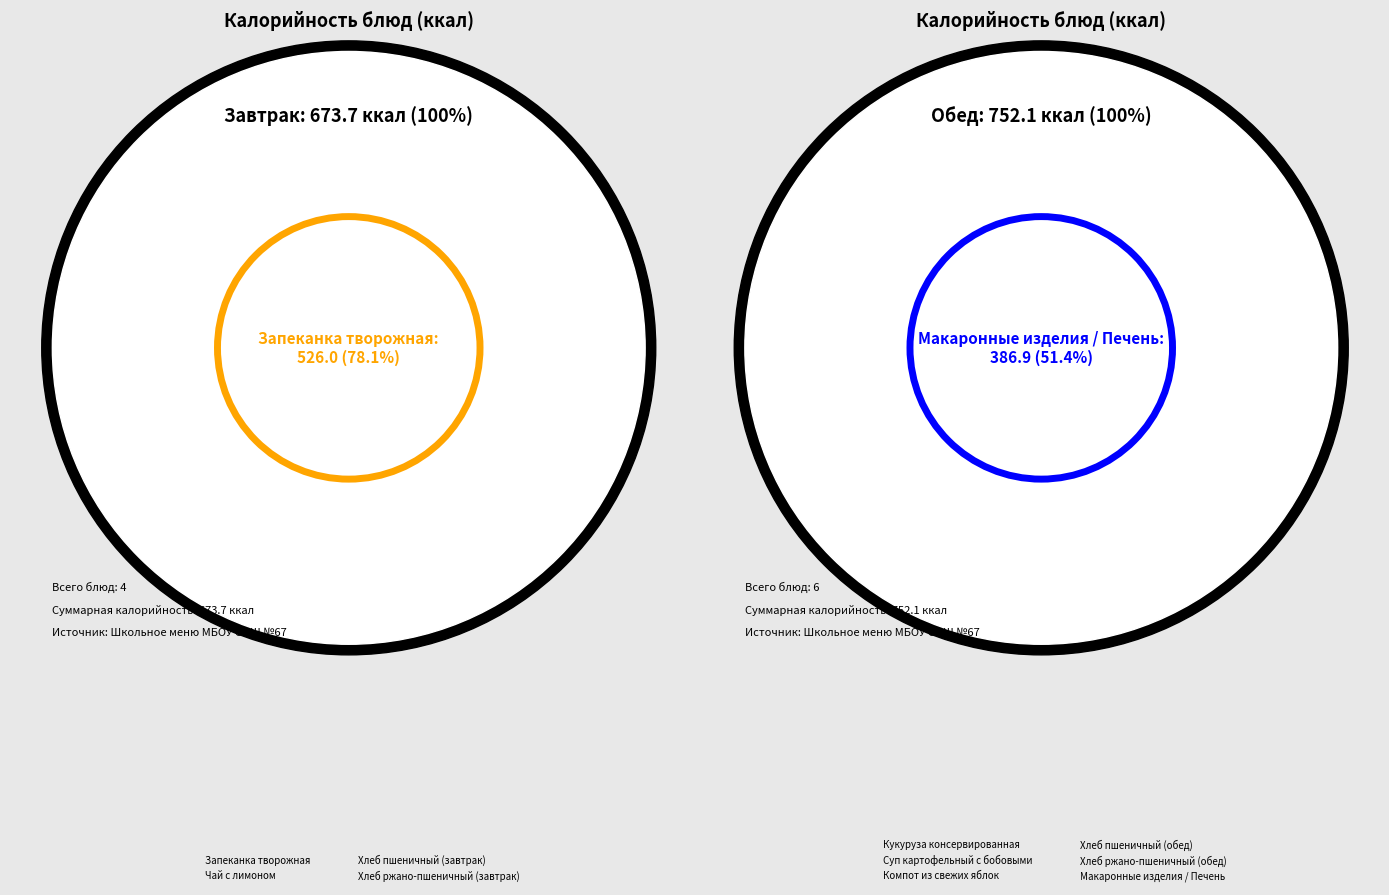

Which slice is the smallest?

Хлеб ржано-пшеничный (завтрак)